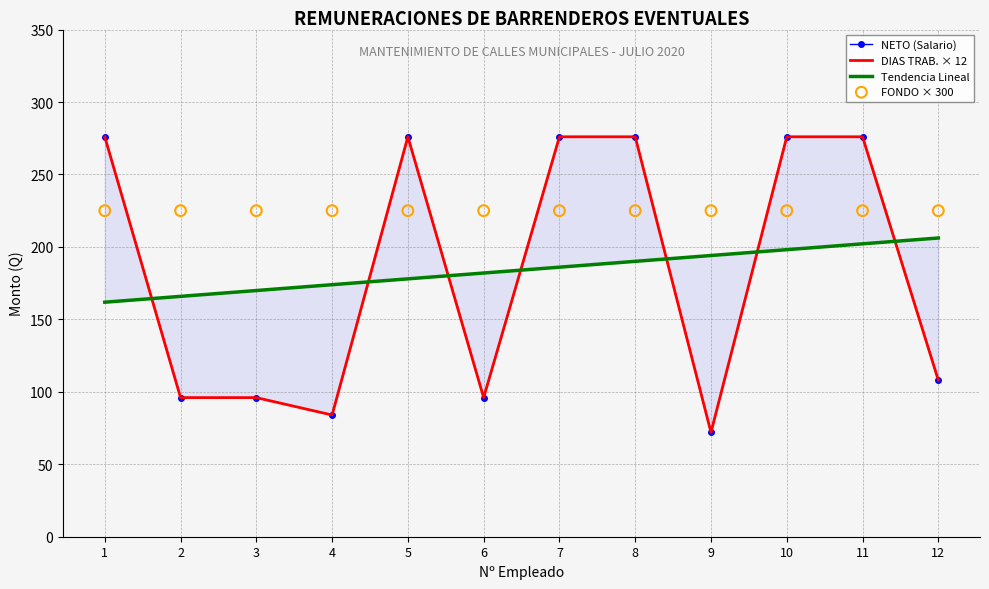

What is the total value across all series at 9?

563.1